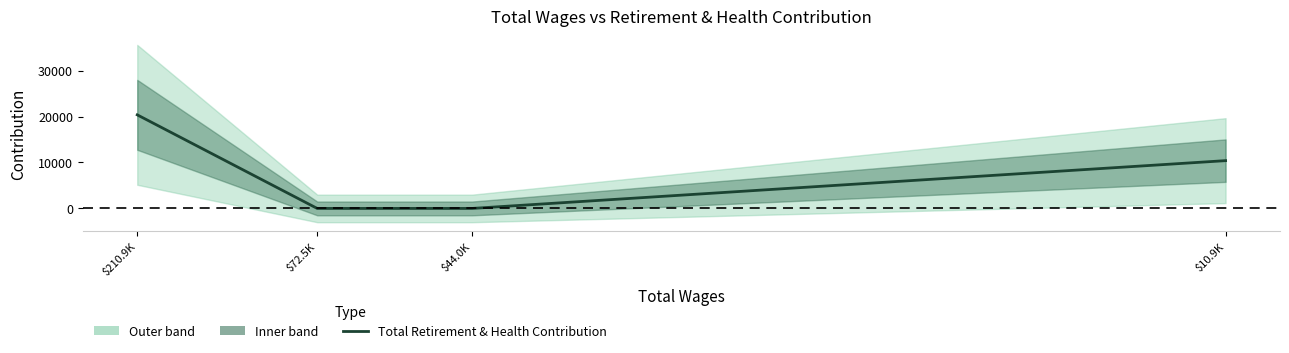

Count the number of values greater than 10400.

1